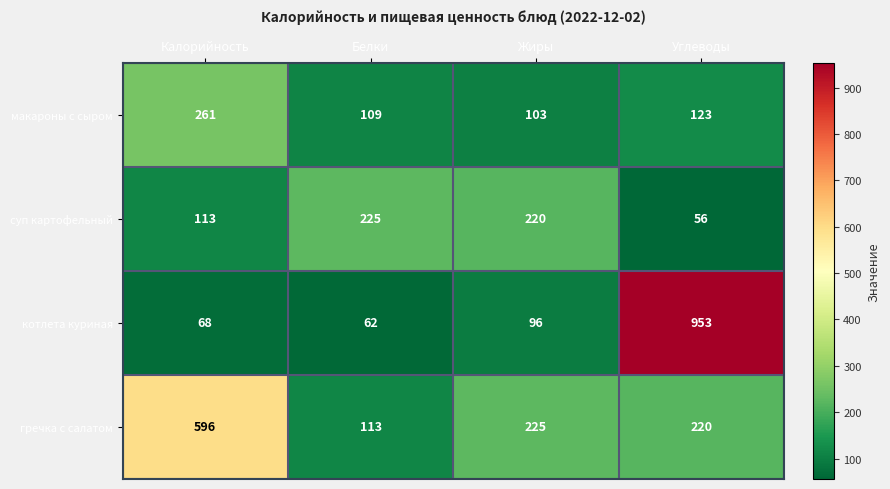

At which category is the sum across all series the highest?

Углеводы